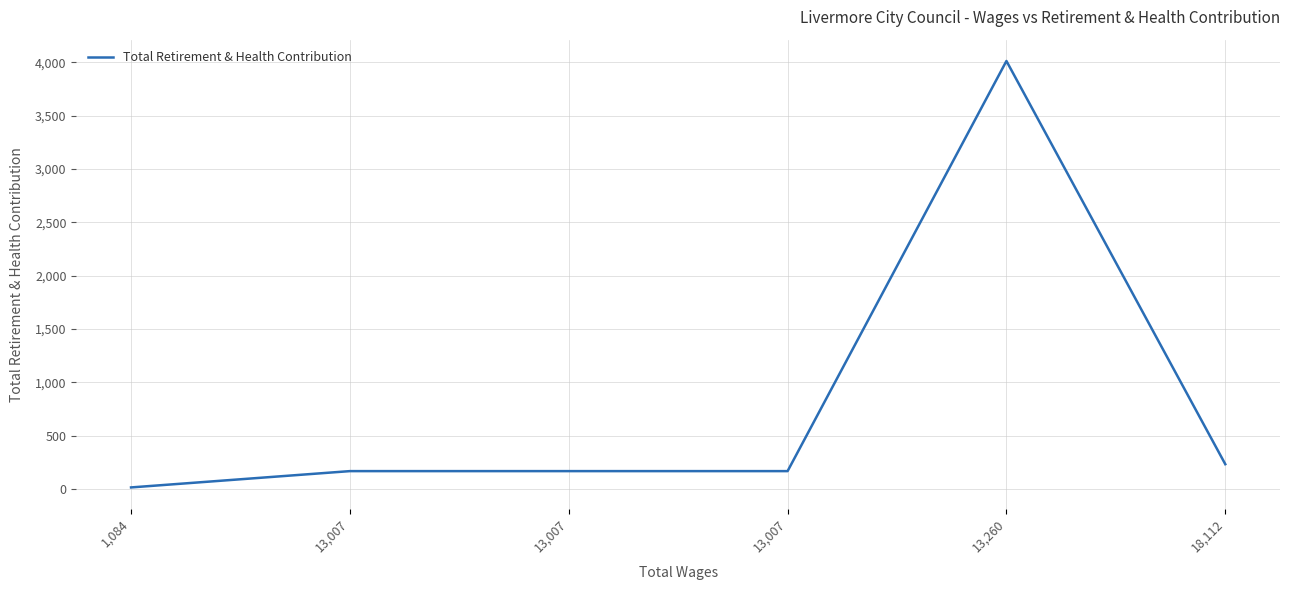

What is the difference between the second highest and minimum values?

218